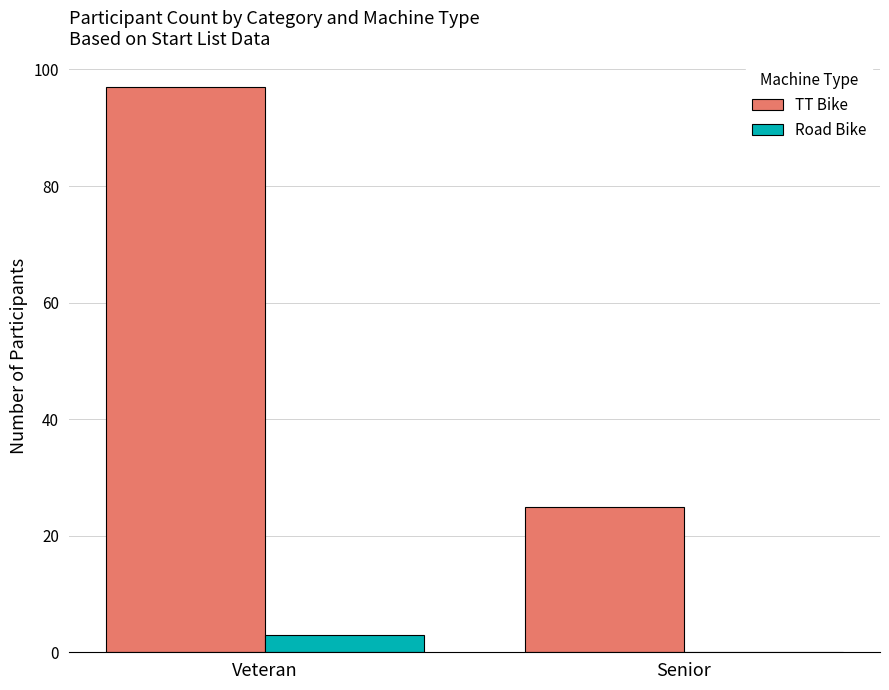

What is the approximate value of Road Bike at Veteran?

3